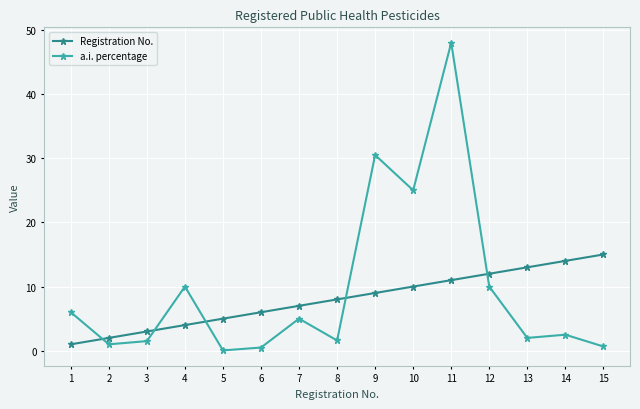

Which series changed the most between 10 and 13?

a.i. percentage